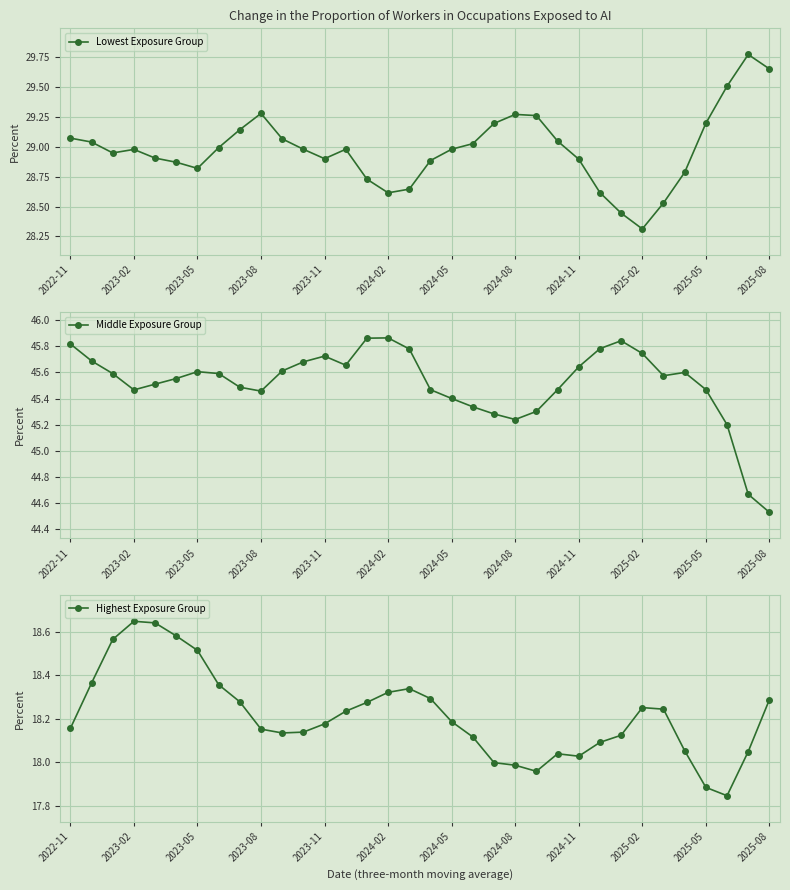

True or false: Lowest Exposure Group has more than 1 points higher than both neighbors.

True